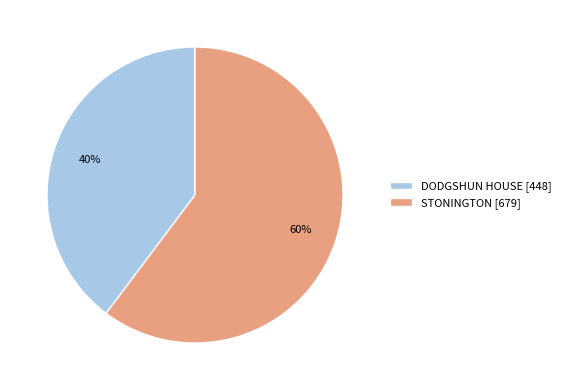

Combined, do STONINGTON [679] and DODGSHUN HOUSE [448] account for over 50%?

Yes